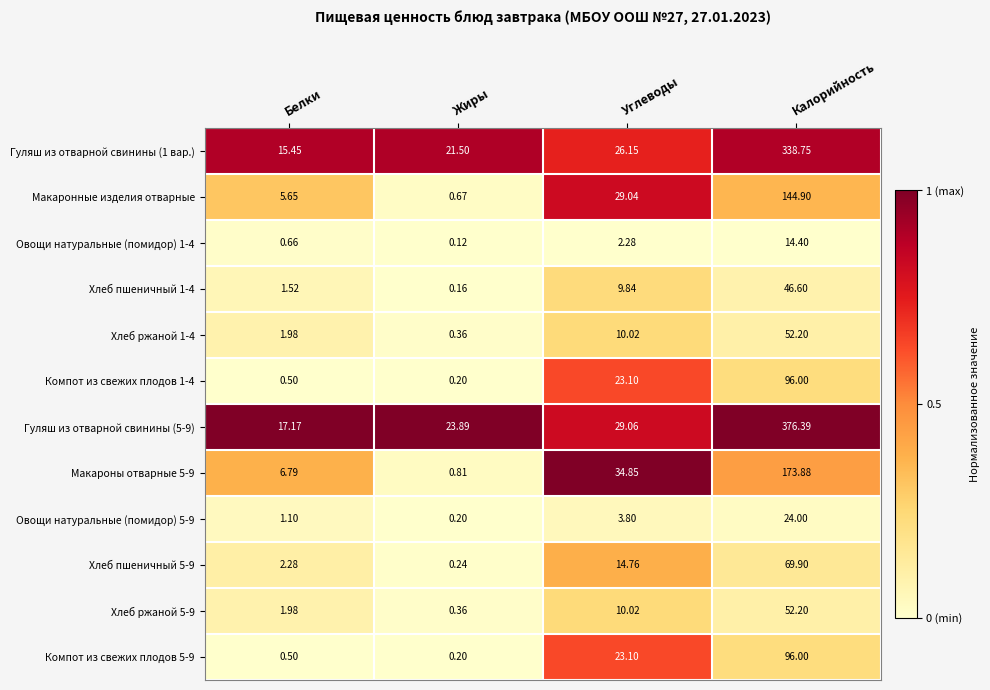

Which series has the largest range (max minus min)?

Гуляш из отварной свинины (5-9)